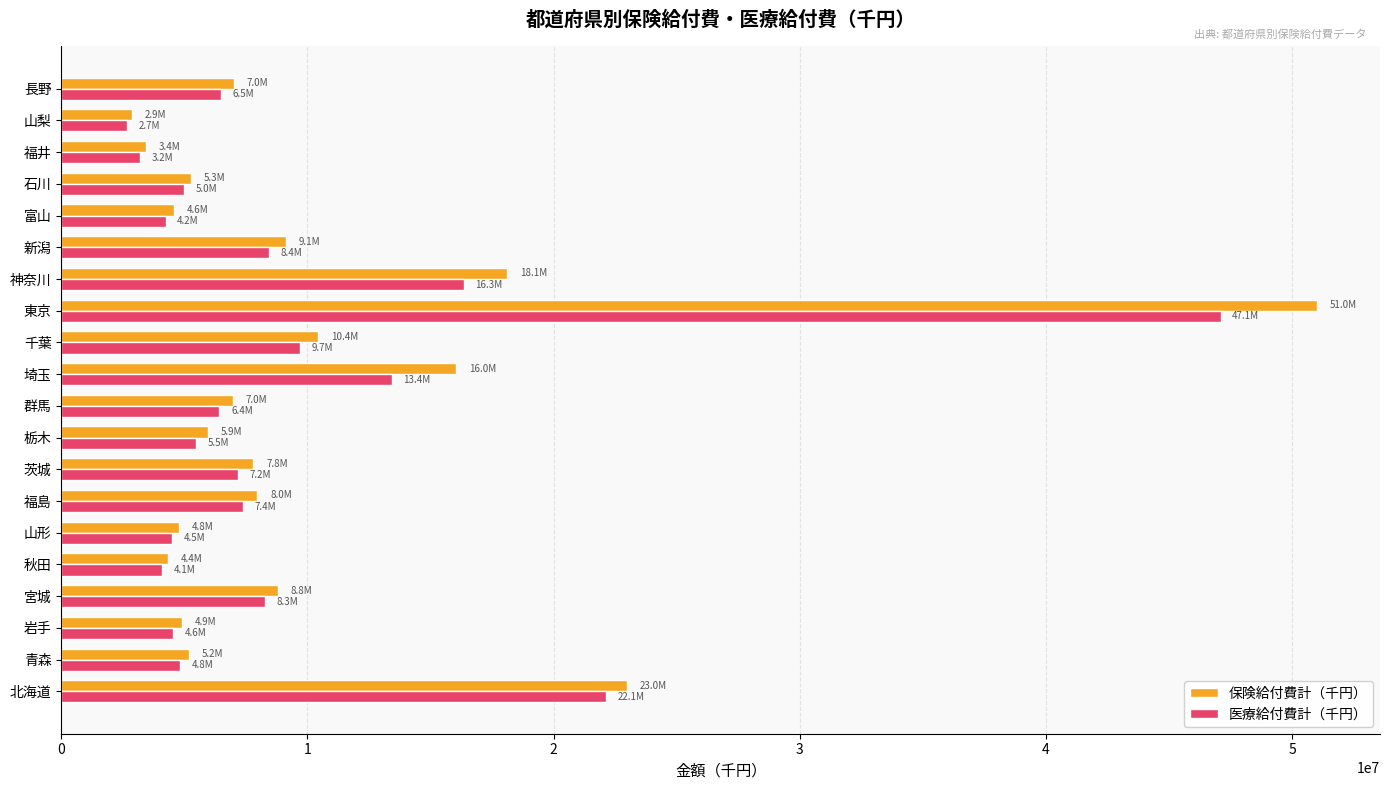

At which category is the sum across all series the highest?

東京